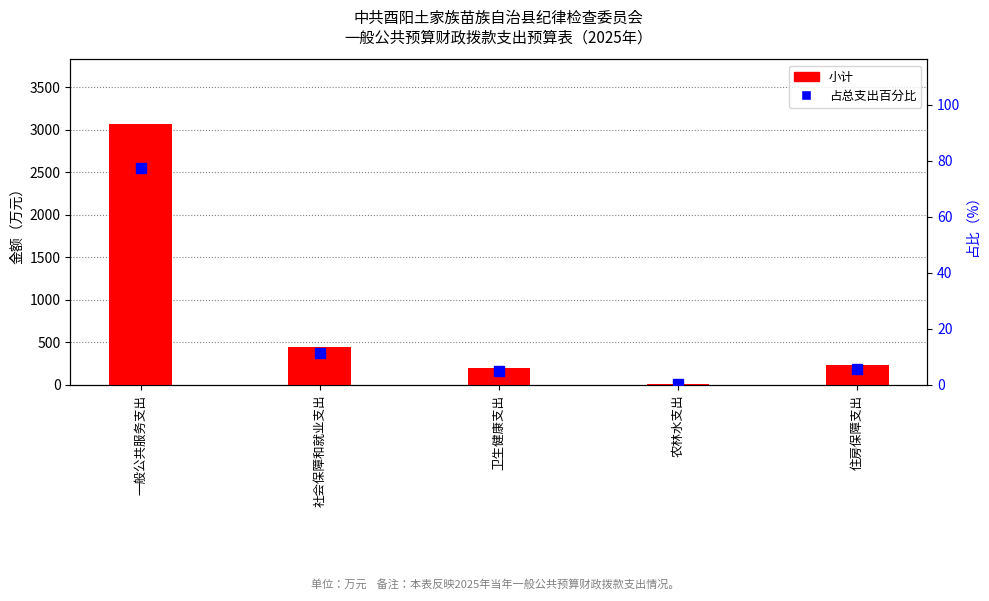

What is the maximum value shown in the chart?

3065.7